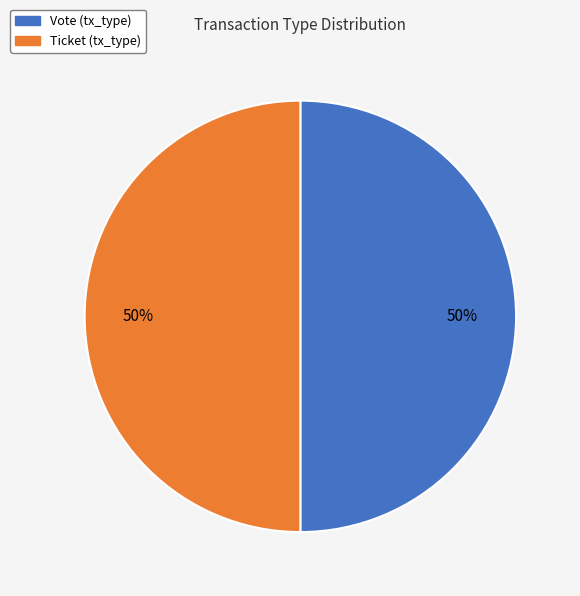

Approximately how many times larger is the value at Ticket (tx_type) compared to Vote (tx_type)?

1.0